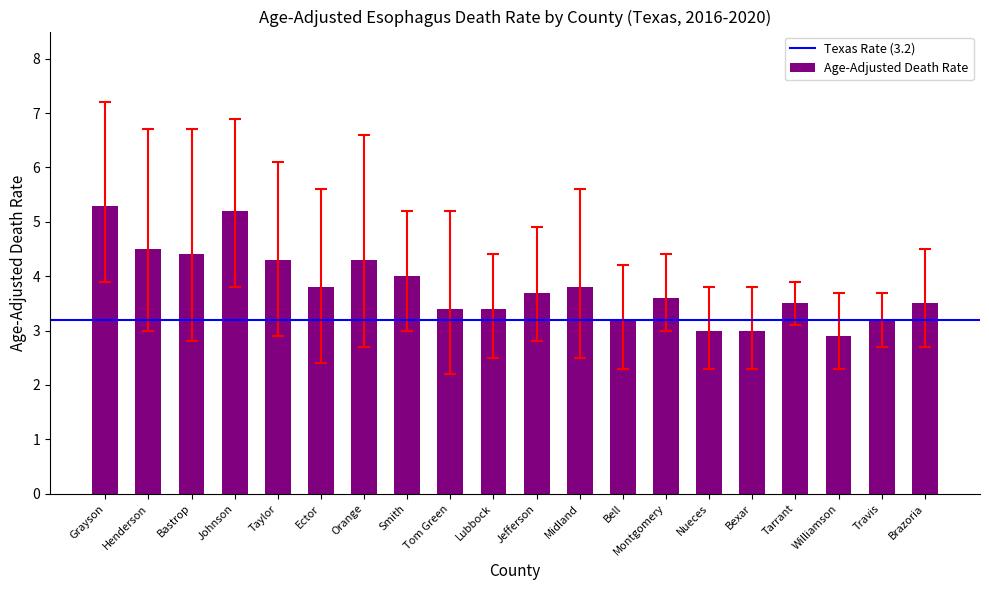

The chart shows a value of 5.9 at Jefferson. True or false?

False